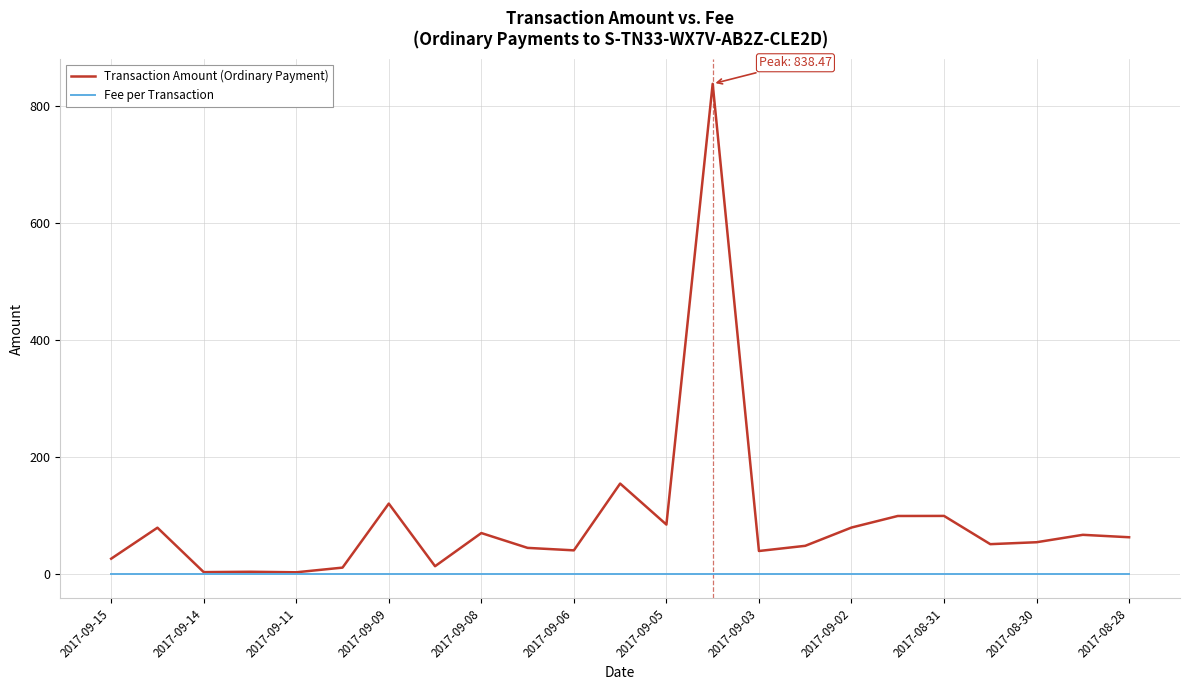

What is the maximum value for Fee per Transaction?

1.0